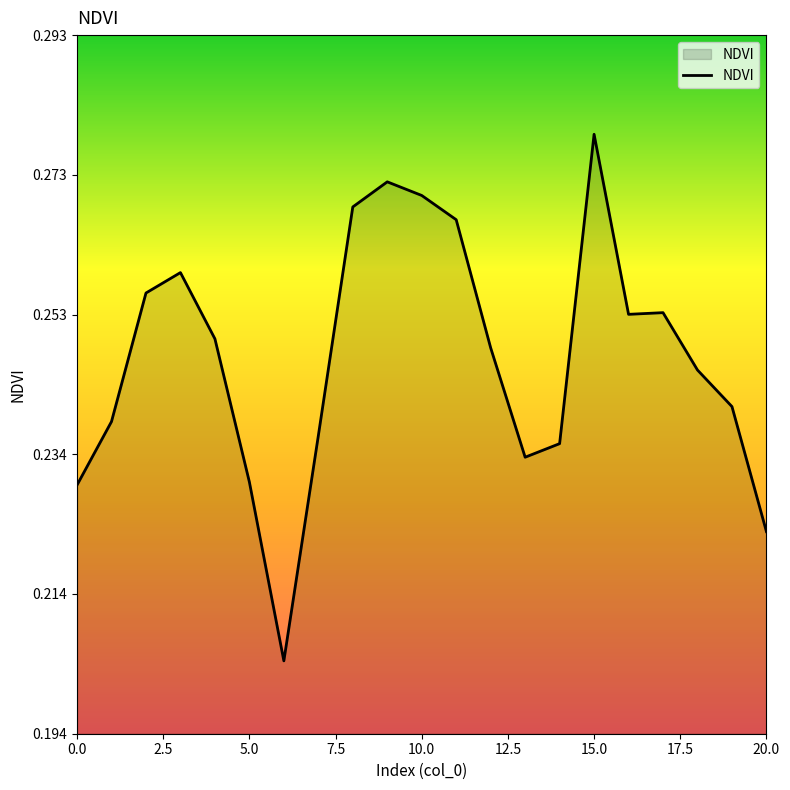

What is the label of the 9th point from the right?

12